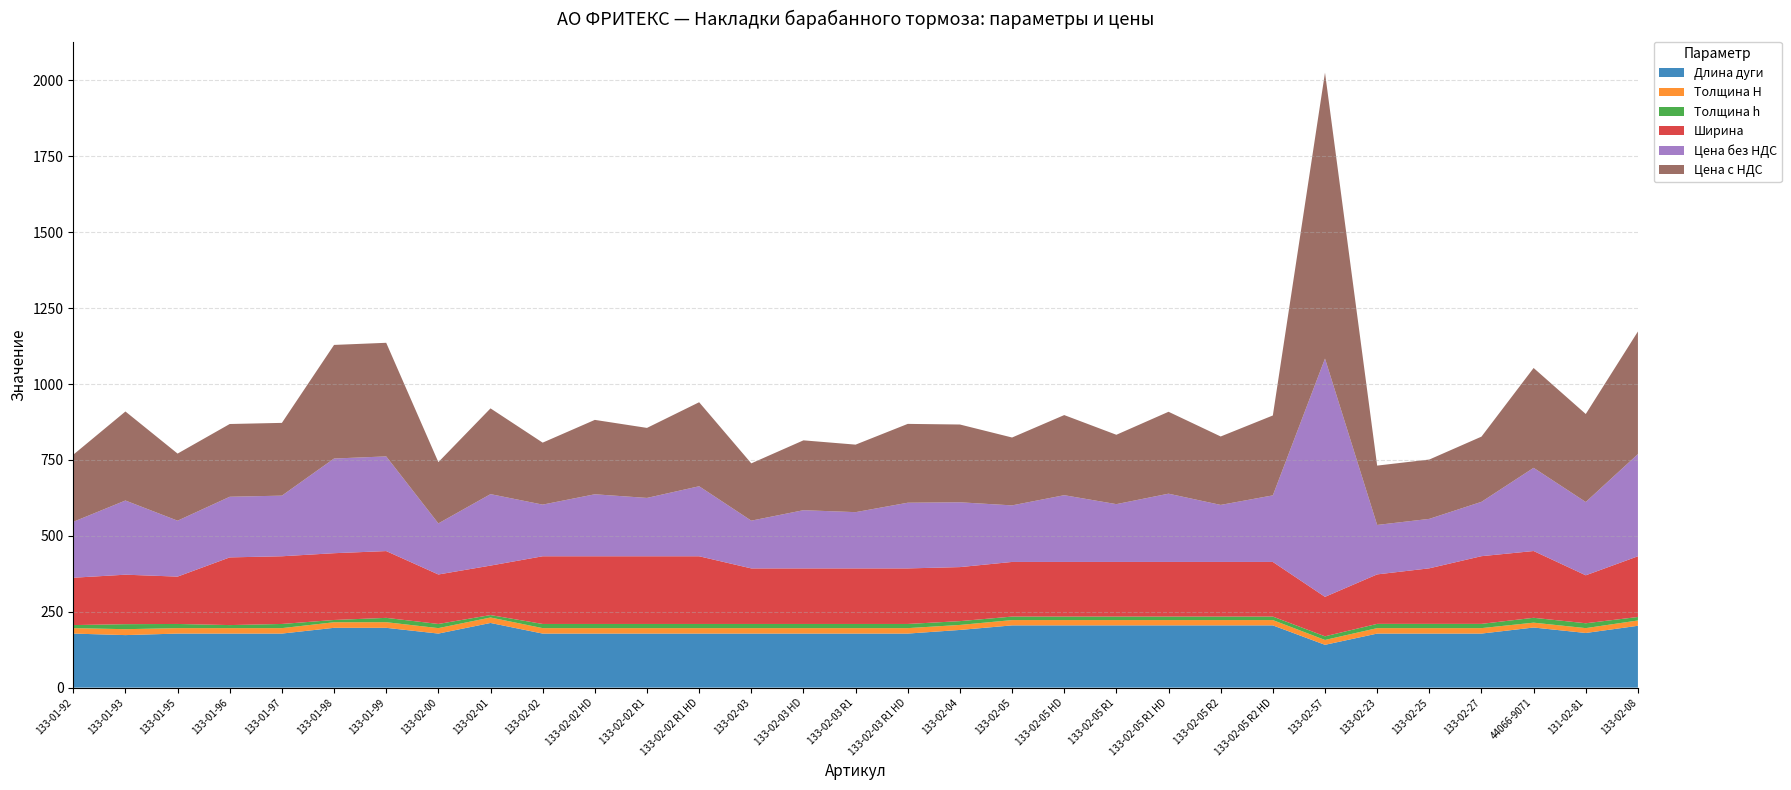

Reading left to right, extract all data points from this chart.

Длина дуги: 133-01-92=178.0	133-01-93=173.0	133-01-95=178.0	133-01-96=178.0	133-01-97=178.0	133-01-98=197.0	133-01-99=197.0	133-02-00=178.0	133-02-01=213.0	133-02-02=178.0	133-02-02 HD=178.0	133-02-02 R1=178.0	133-02-02 R1 HD=178.0	133-02-03=178.0	133-02-03 HD=178.0	133-02-03 R1=178.0	133-02-03 R1 HD=178.0	133-02-04=190.0	133-02-05=205.0	133-02-05 HD=205.0	133-02-05 R1=205.0	133-02-05 R1 HD=205.0	133-02-05 R2=205.0	133-02-05 R2 HD=205.0	133-02-57=141.0	133-02-23=178.0	133-02-25=178.0	133-02-27=178.0	44066-9071=198.0	131-02-81=180.0	133-02-08=203.7
Толщина H: 133-01-92=18.0	133-01-93=19.5	133-01-95=18.0	133-01-96=18.0	133-01-97=18.0	133-01-98=18.3	133-01-99=18.5	133-02-00=18.0	133-02-01=18.0	133-02-02=18.0	133-02-02 HD=18.0	133-02-02 R1=18.0	133-02-02 R1 HD=18.0	133-02-03=18.0	133-02-03 HD=18.0	133-02-03 R1=18.0	133-02-03 R1 HD=18.0	133-02-04=16.5	133-02-05=17.5	133-02-05 HD=17.5	133-02-05 R1=17.5	133-02-05 R1 HD=17.5	133-02-05 R2=17.5	133-02-05 R2 HD=17.5	133-02-57=16.0	133-02-23=18.0	133-02-25=18.0	133-02-27=18.0	44066-9071=16.0	131-02-81=16.0	133-02-08=17.5
Толщина h: 133-01-92=10.0	133-01-93=16.5	133-01-95=13.7	133-01-96=10.0	133-01-97=13.7	133-01-98=7.5	133-01-99=14.3	133-02-00=13.7	133-02-01=8.0	133-02-02=13.7	133-02-02 HD=13.7	133-02-02 R1=13.7	133-02-02 R1 HD=13.7	133-02-03=13.7	133-02-03 HD=13.7	133-02-03 R1=13.7	133-02-03 R1 HD=13.7	133-02-04=12.5	133-02-05=11.5	133-02-05 HD=11.5	133-02-05 R1=11.5	133-02-05 R1 HD=11.5	133-02-05 R2=11.5	133-02-05 R2 HD=11.5	133-02-57=12.0	133-02-23=14.0	133-02-25=14.0	133-02-27=14.0	44066-9071=16.0	131-02-81=16.0	133-02-08=11.5
Ширина: 133-01-92=156.0	133-01-93=163.0	133-01-95=156.0	133-01-96=223.0	133-01-97=223.0	133-01-98=220.0	133-01-99=220.0	133-02-00=163.0	133-02-01=163.0	133-02-02=223.0	133-02-02 HD=223.0	133-02-02 R1=223.0	133-02-02 R1 HD=223.0	133-02-03=183.0	133-02-03 HD=183.0	133-02-03 R1=183.0	133-02-03 R1 HD=183.0	133-02-04=178.0	133-02-05=180.0	133-02-05 HD=180.0	133-02-05 R1=180.0	133-02-05 R1 HD=180.0	133-02-05 R2=180.0	133-02-05 R2 HD=180.0	133-02-57=130.0	133-02-23=163.0	133-02-25=183.0	133-02-27=223.0	44066-9071=220.0	131-02-81=158.0	133-02-08=200.0
Цена без НДС: 133-01-92=184.2	133-01-93=244.4	133-01-95=184.2	133-01-96=199.7	133-01-97=199.7	133-01-98=311.9	133-01-99=311.9	133-02-00=168.2	133-02-01=235.4	133-02-02=170.1	133-02-02 HD=204.2	133-02-02 R1=192.2	133-02-02 R1 HD=230.6	133-02-03=157.3	133-02-03 HD=191.8	133-02-03 R1=185.3	133-02-03 R1 HD=216.4	133-02-04=213.5	133-02-05=186.3	133-02-05 HD=219.9	133-02-05 R1=190.4	133-02-05 R1 HD=224.9	133-02-05 R2=187.9	133-02-05 R2 HD=219.3	133-02-57=784.9	133-02-23=162.9	133-02-25=162.9	133-02-27=179.0	44066-9071=274.1	131-02-81=241.5	133-02-08=336.6
Цена с НДС: 133-01-92=221.0	133-01-93=293.3	133-01-95=221.0	133-01-96=239.7	133-01-97=239.7	133-01-98=374.2	133-01-99=374.2	133-02-00=201.9	133-02-01=282.5	133-02-02=204.2	133-02-02 HD=245.1	133-02-02 R1=230.6	133-02-02 R1 HD=276.8	133-02-03=188.8	133-02-03 HD=230.1	133-02-03 R1=222.4	133-02-03 R1 HD=259.7	133-02-04=256.2	133-02-05=223.6	133-02-05 HD=263.9	133-02-05 R1=228.5	133-02-05 R1 HD=269.8	133-02-05 R2=225.4	133-02-05 R2 HD=263.2	133-02-57=941.9	133-02-23=195.5	133-02-25=195.5	133-02-27=214.8	44066-9071=328.9	131-02-81=289.8	133-02-08=403.9